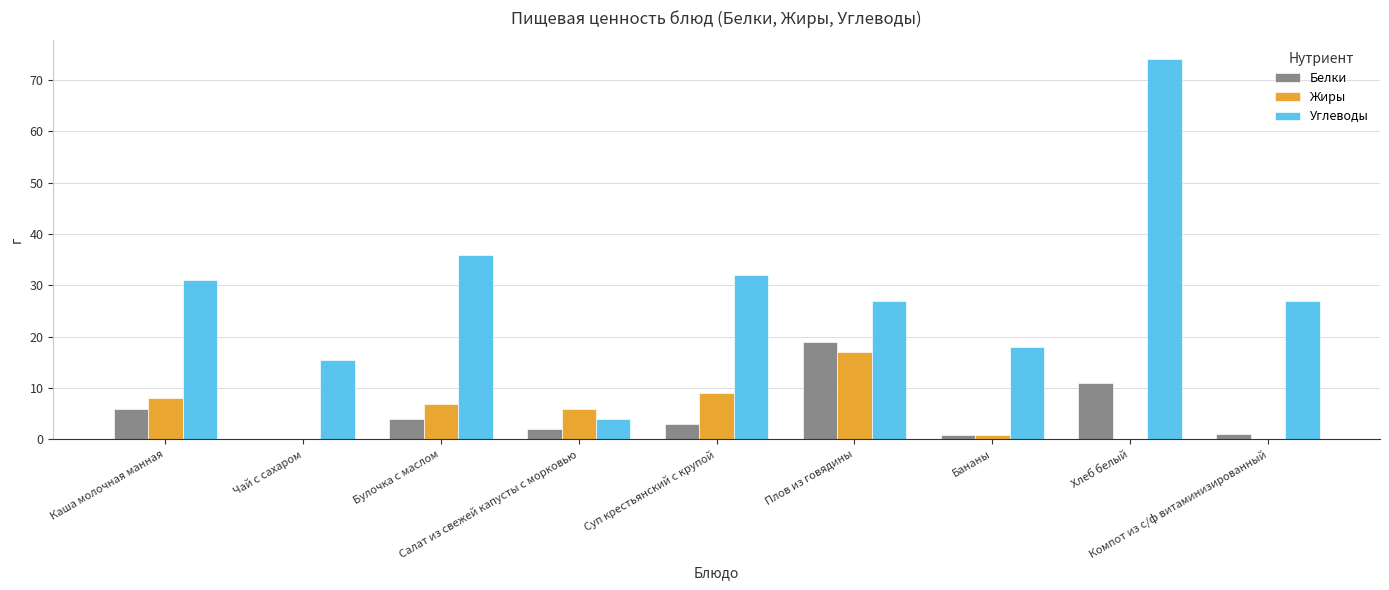

Which category has the highest value across all series?

Хлеб белый